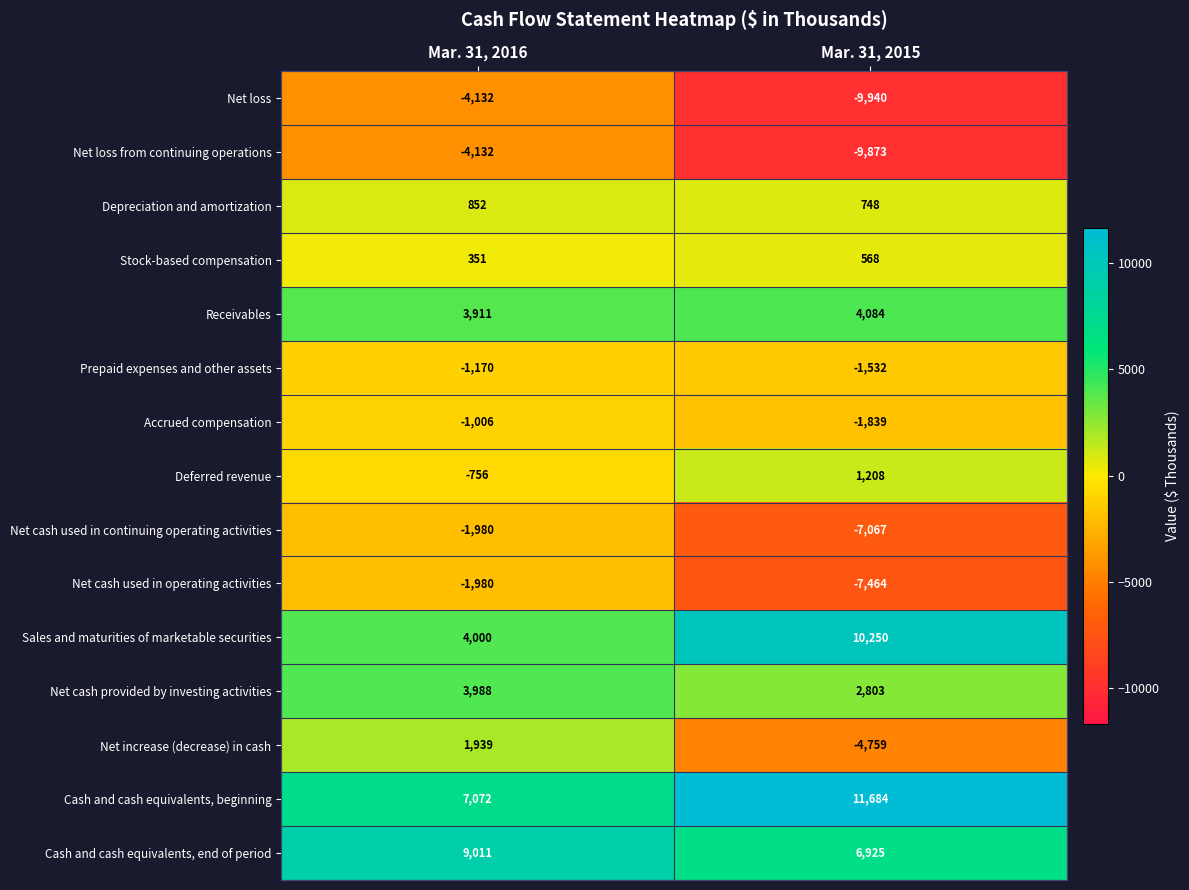

What is the total value across all series at Mar. 31, 2015?

-4204